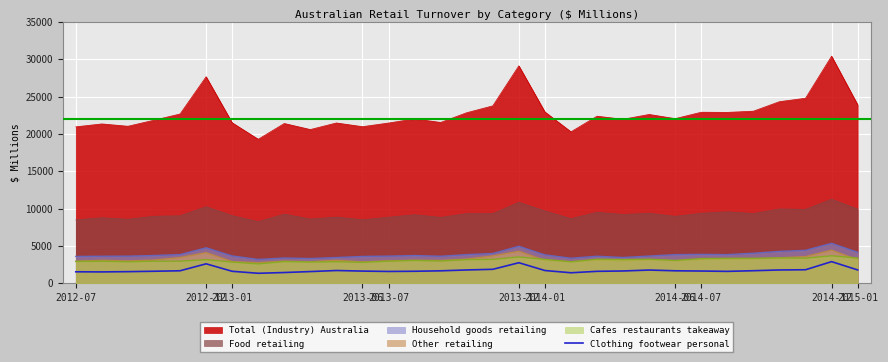

True or false: Total (Industry) Australia and Food retailing cross at least once.

False